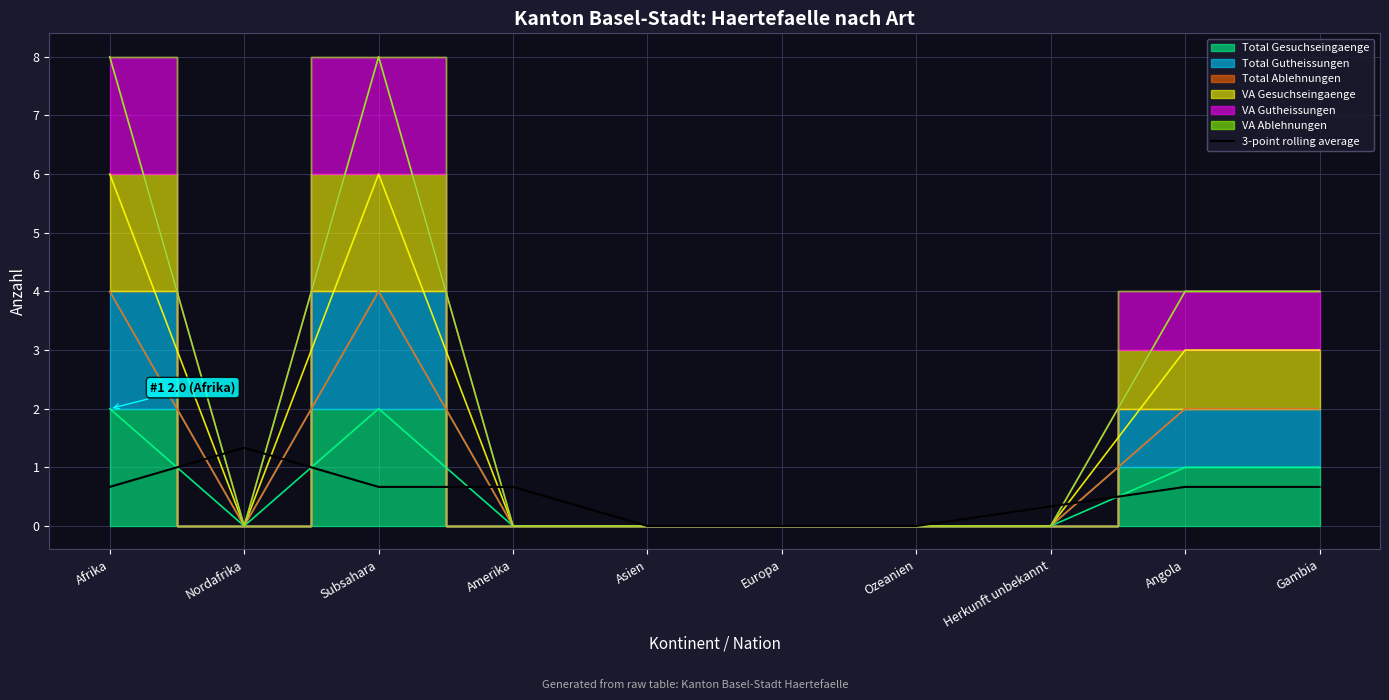

Is it true that 3-point rolling average equals 0.7 at Amerika?

True